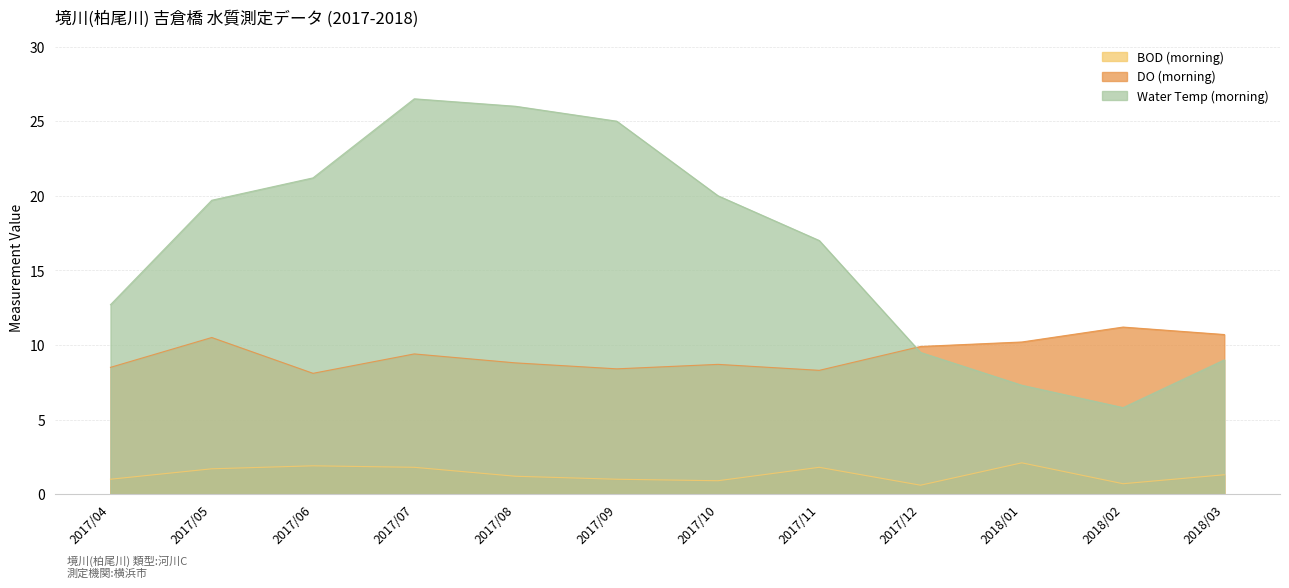

At which category is the sum across all series the highest?

2017/07